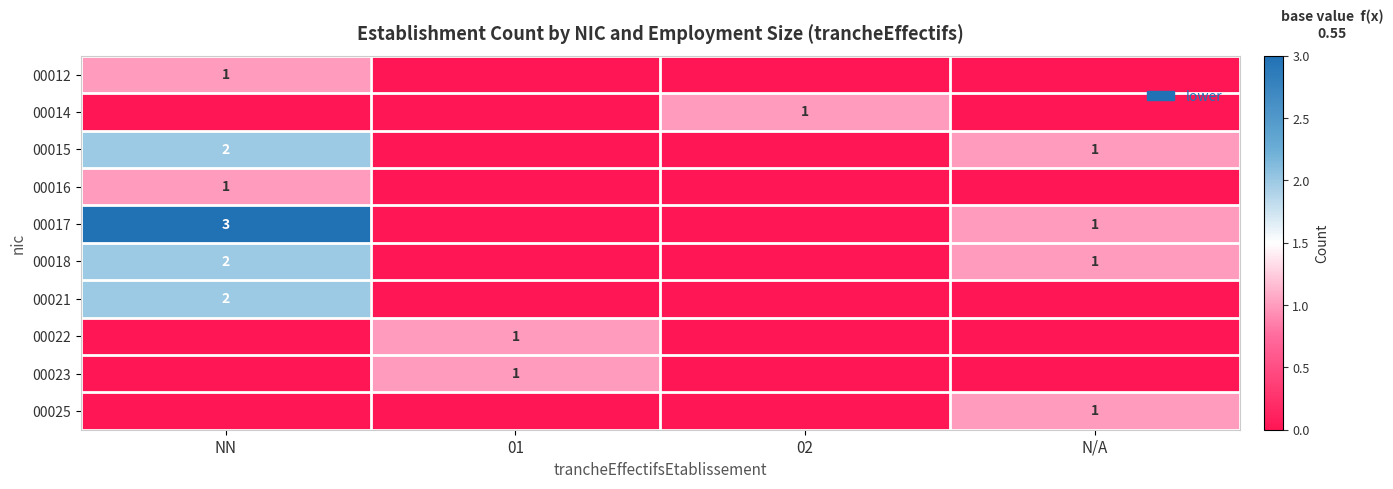

At how many categories does at least one series exceed 0?

4